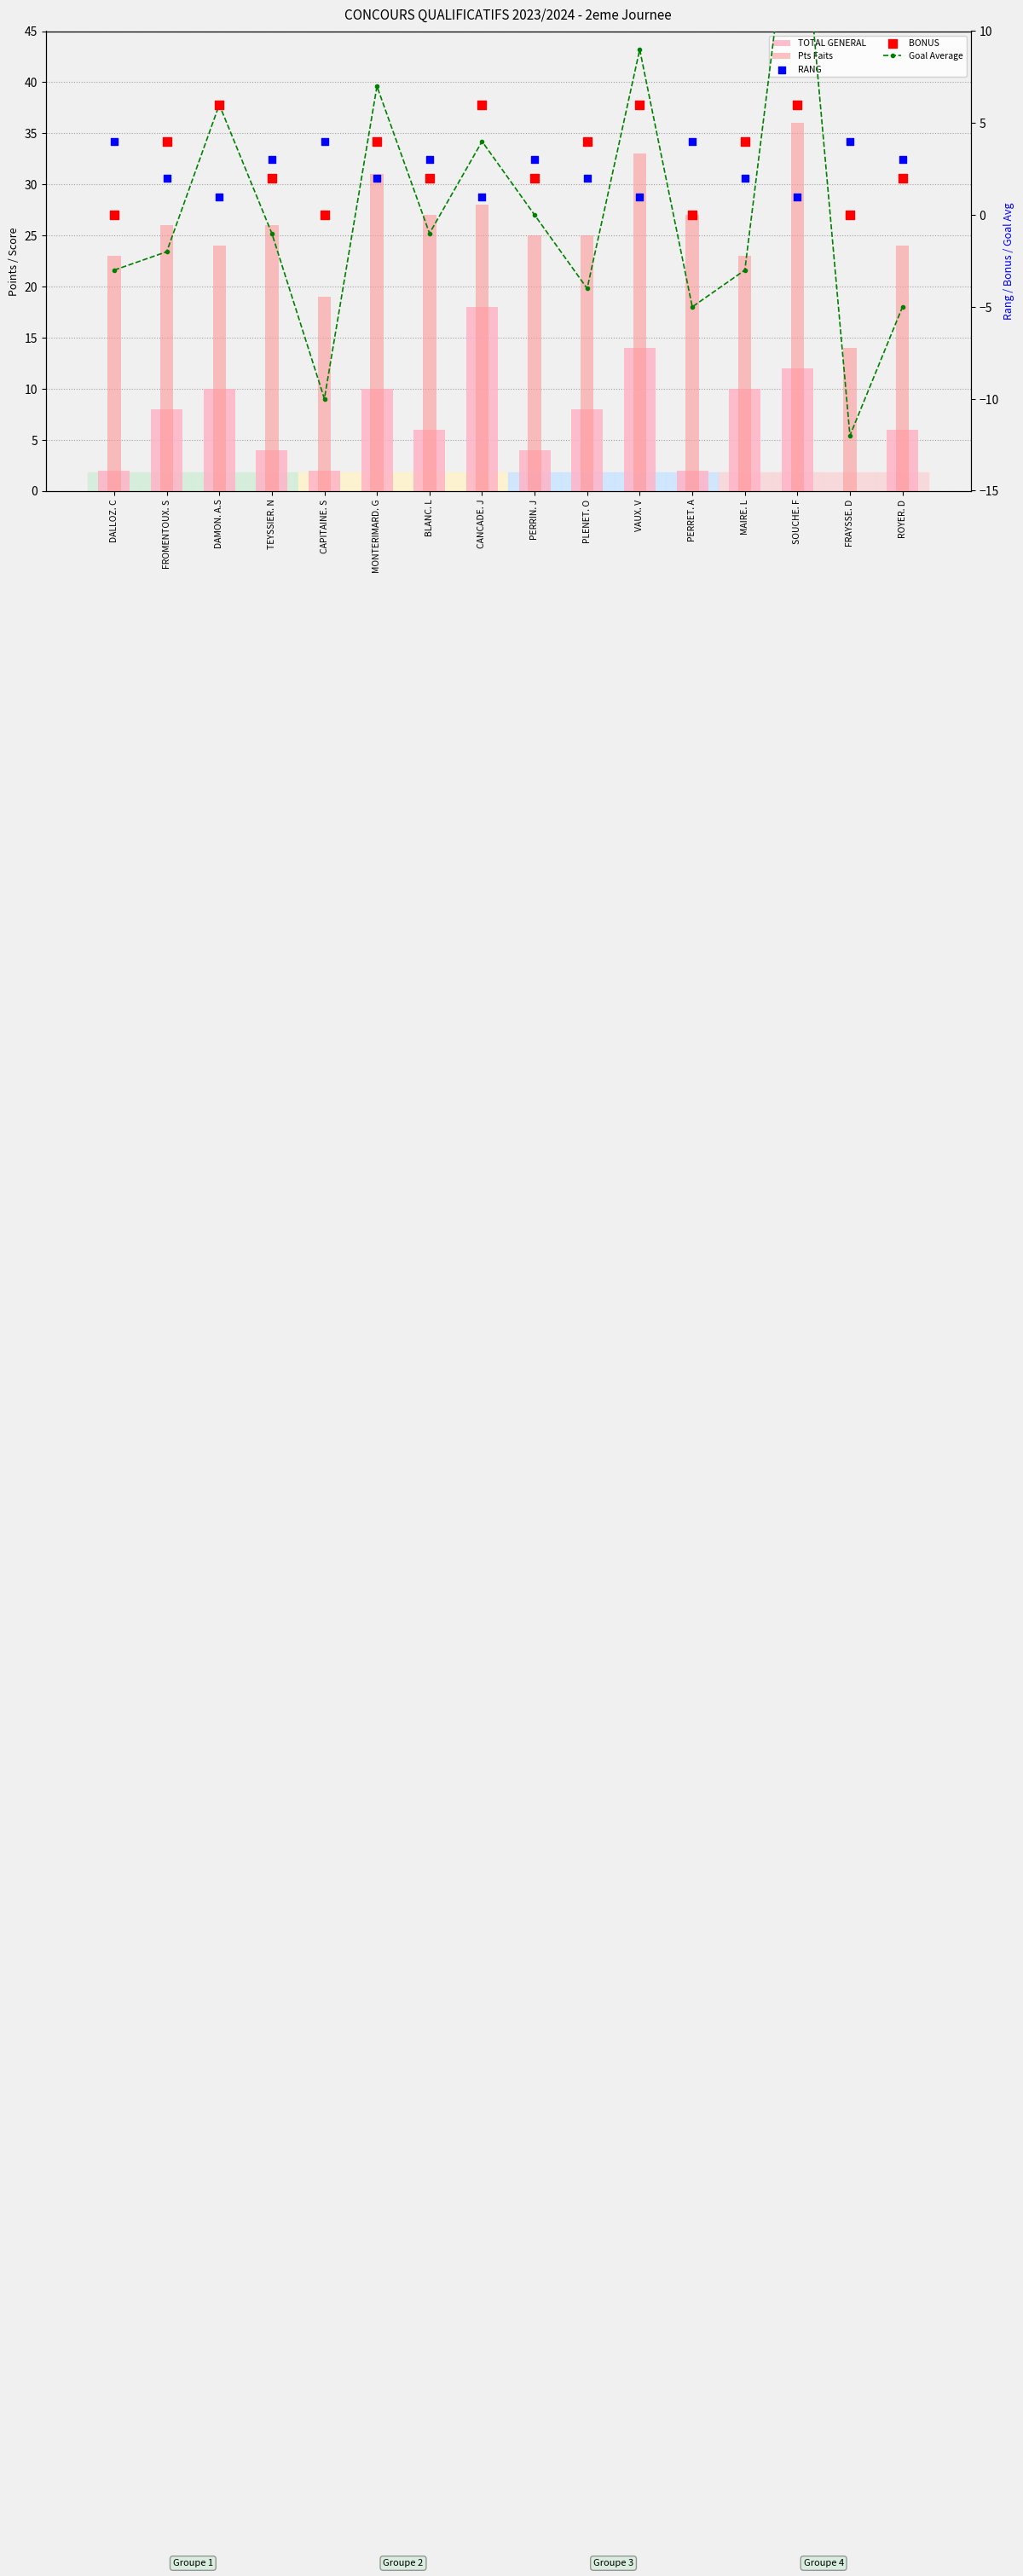

What are all the series names shown in the legend?

TOTAL GENERAL, Pts Faits, Goal Average, RANG, BONUS